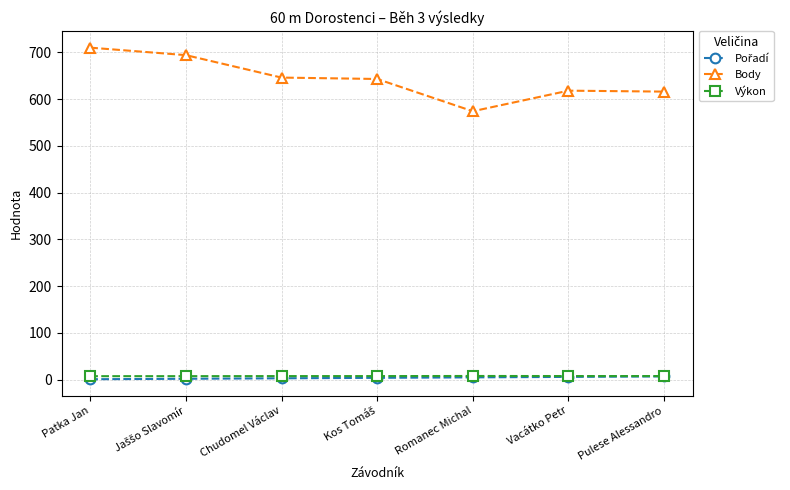

At how many categories does at least one series exceed 534?

7